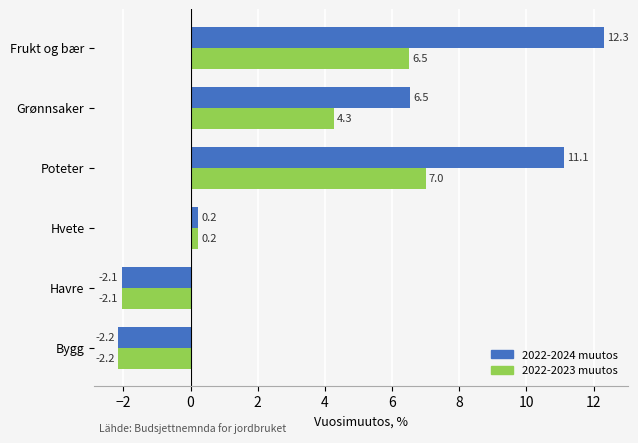

Rank the series by their average value, from lowest to highest.

2022-2023 muutos, 2022-2024 muutos